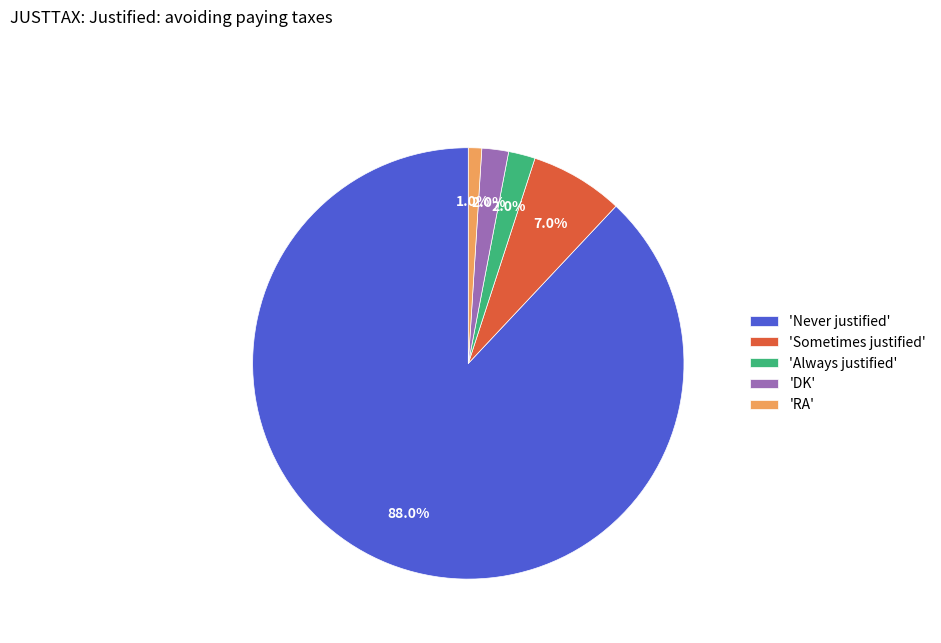

Is the sum of 'Sometimes justified' and 'Never justified' greater than half?

Yes